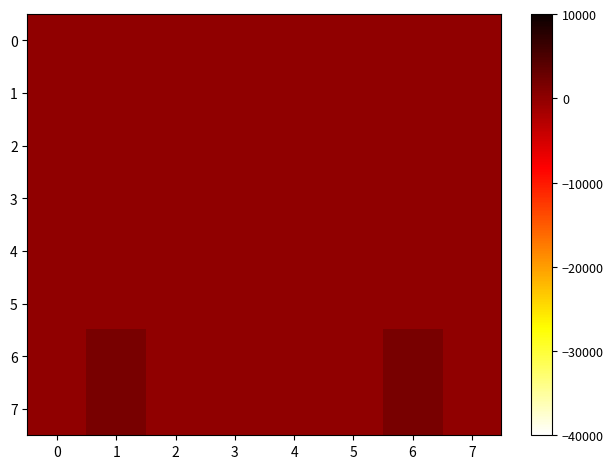

Between 7 and 0, which is larger?

7